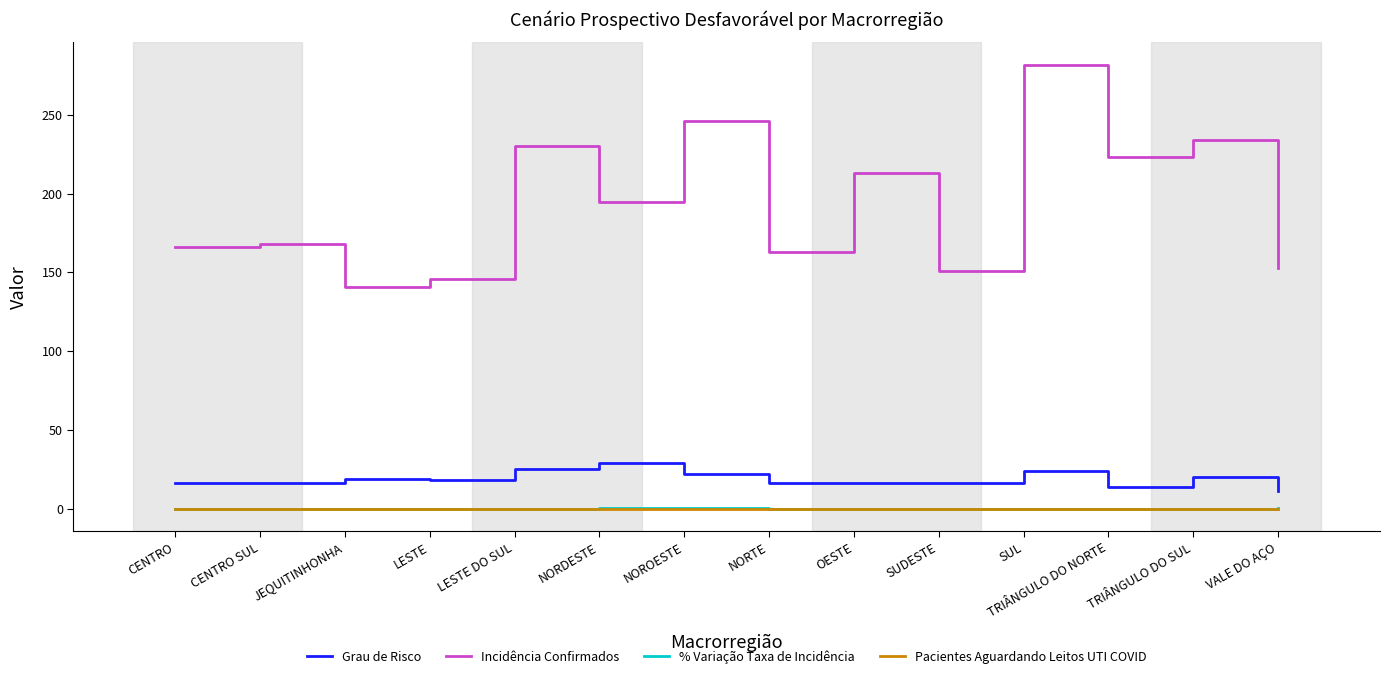

Which series has the largest range (max minus min)?

Incidência Confirmados